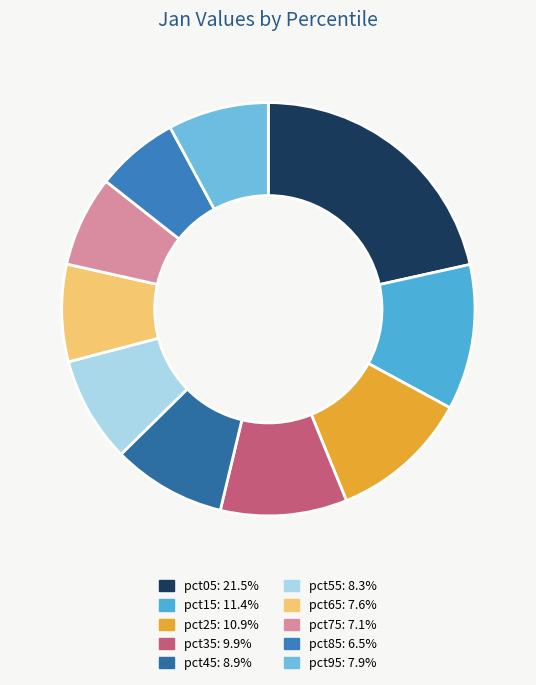

What is the largest slice in the pie chart?

pct05